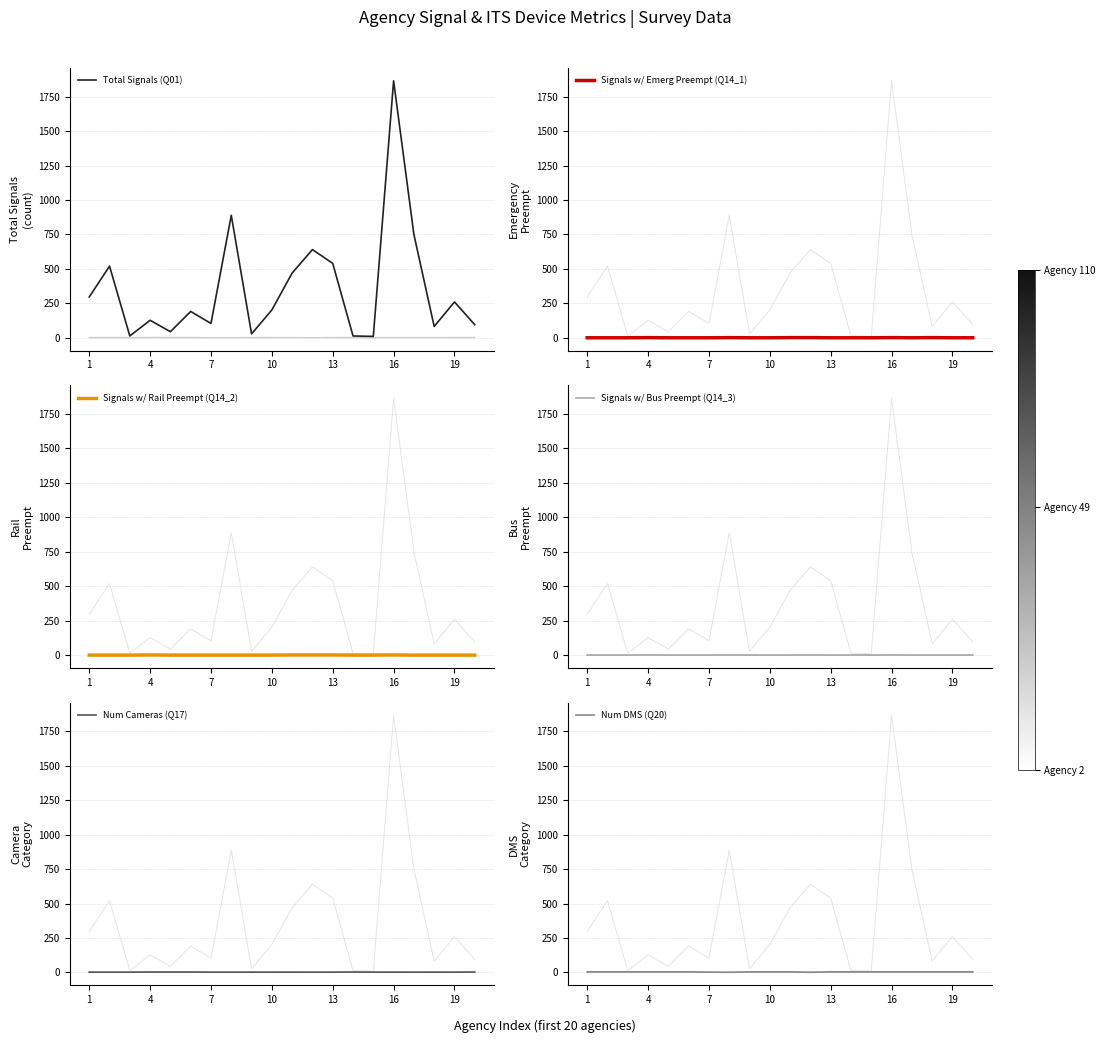

What is the label of the 20th point from the right?

1